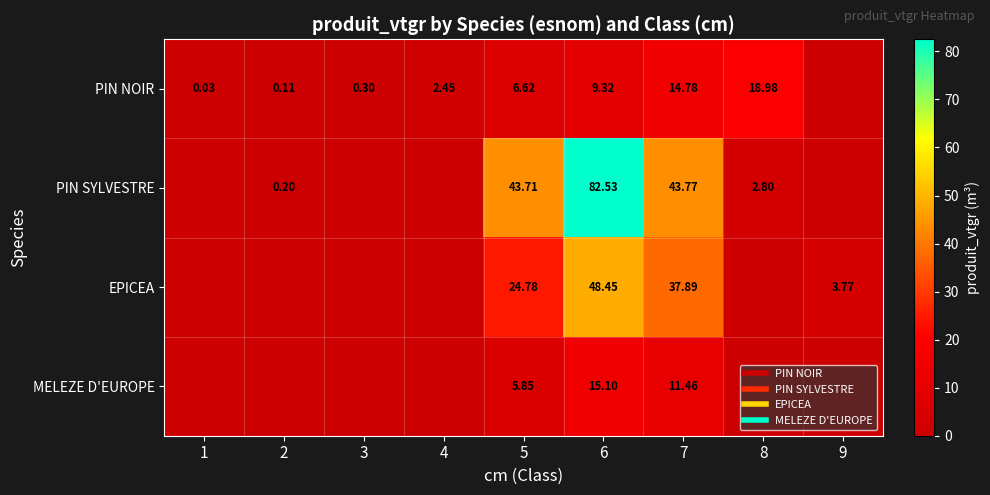

List the labels in order of EPICEA value, largest first.

6, 7, 5, 9, 1, 2, 3, 4, 8